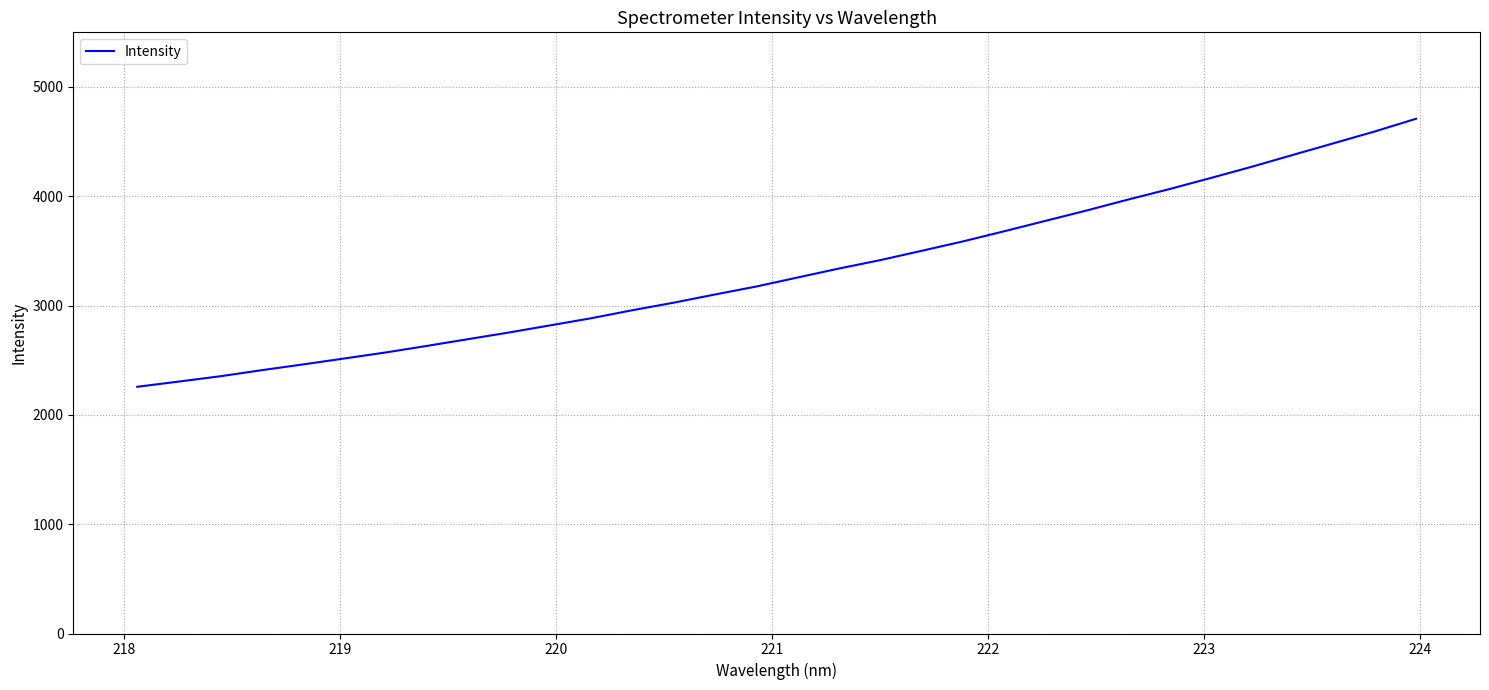

What is the difference between the maximum and minimum values?

2452.2